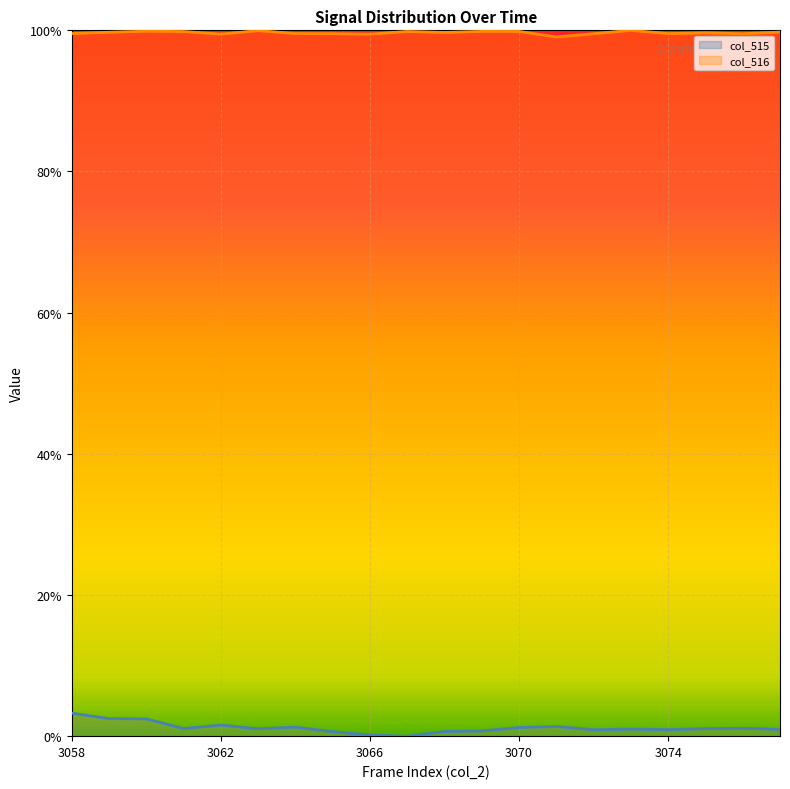

True or false: col_516 and col_515 intersect in this chart.

False